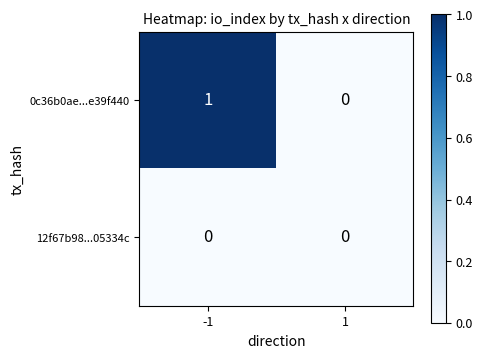

Count the number of data series in this chart.

2